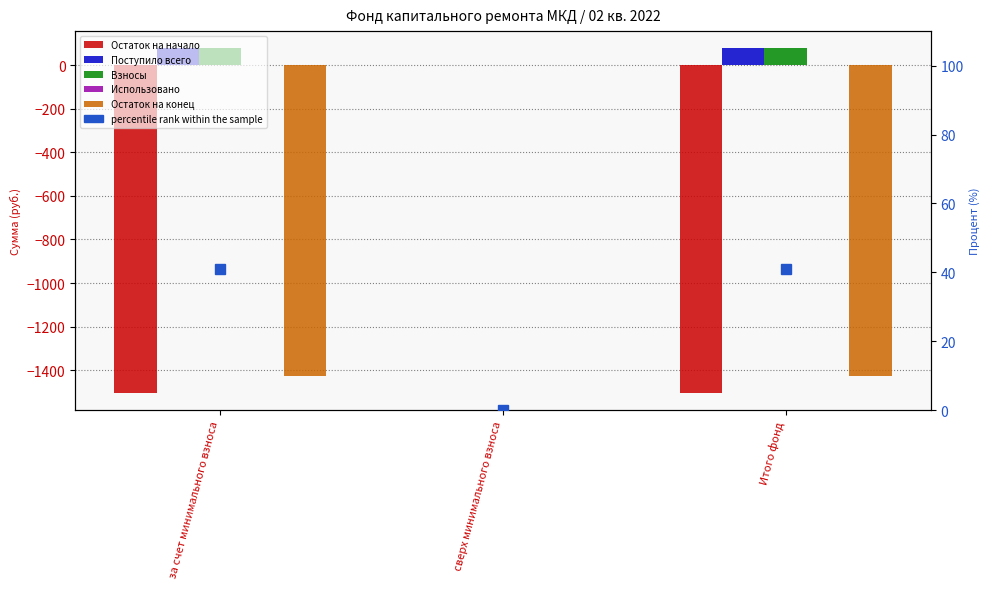

Reading left to right, transcribe all the data shown in this chart.

Остаток на начало: -1504.6	0.0	-1504.6
Поступило всего: 77.0	0.0	77.0
Взносы: 76.9	0.0	76.9
Использовано: 0.0	0.0	0.0
Остаток на конец: -1427.7	0.0	-1427.7